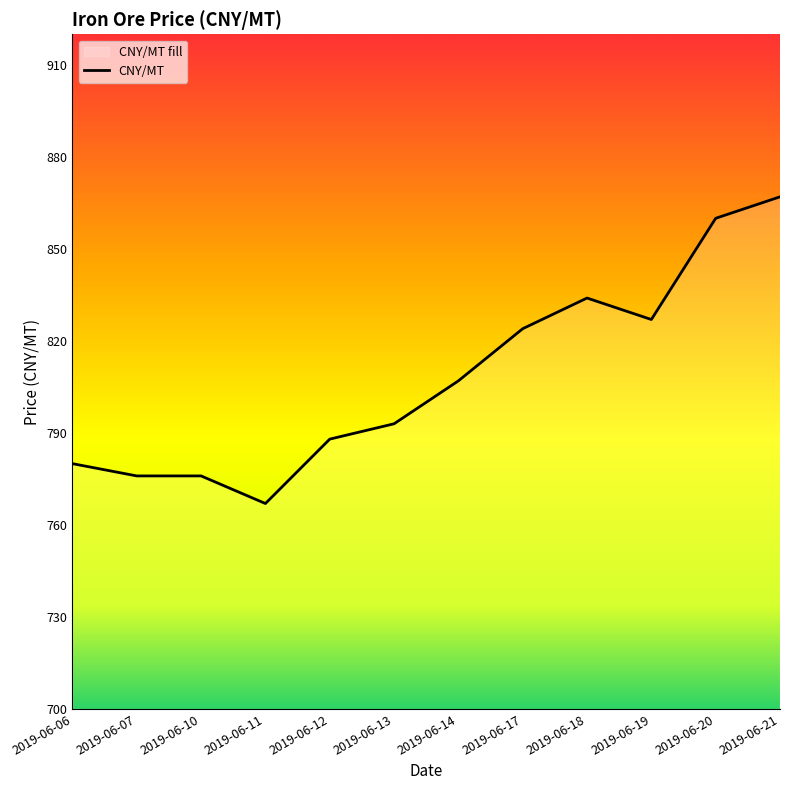

Where is the first local minimum?

2019-06-11